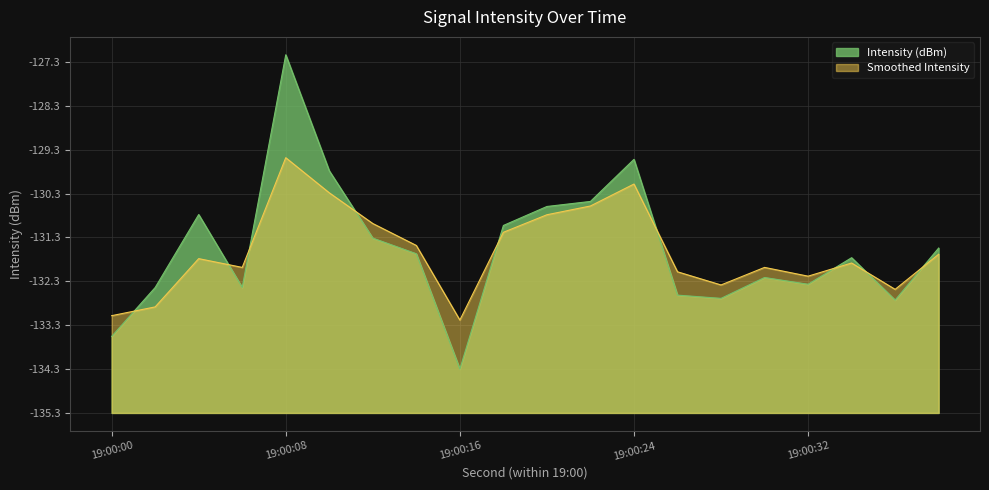

What are all the series names shown in the legend?

Intensity (dBm), Smoothed Intensity